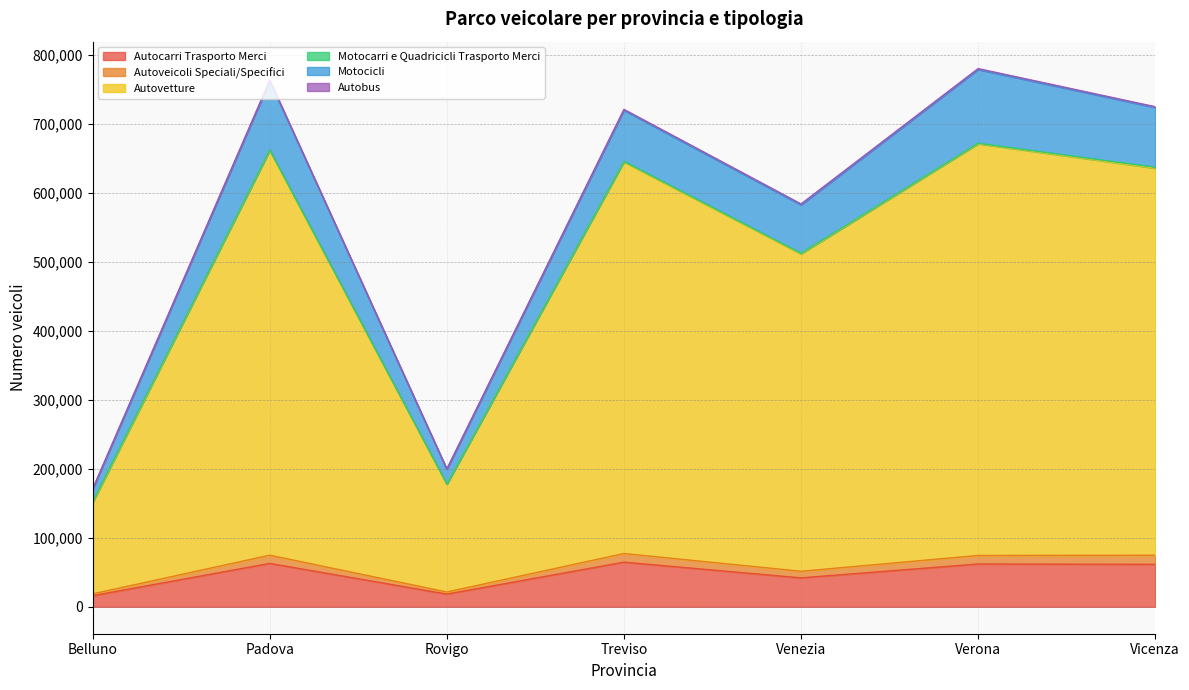

The Autovetture series shows 644612 at Treviso. True or false?

True